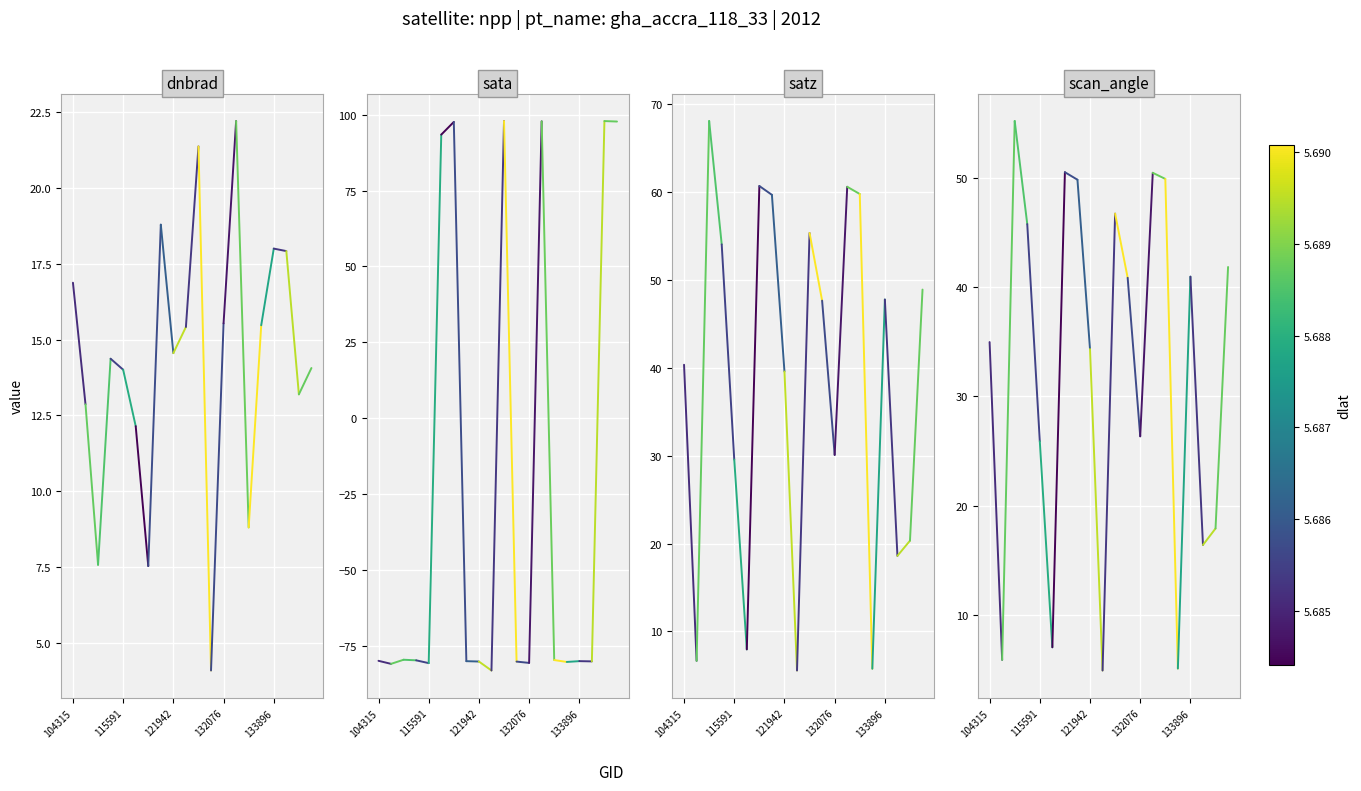

Where does the satz series first go above 40?

104315